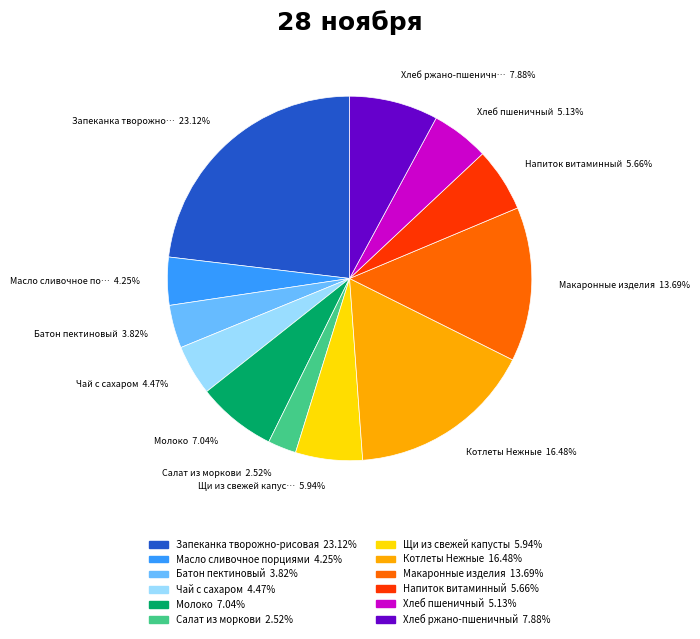

To the nearest percent, what percentage of the pie is Напиток витаминный?

6%